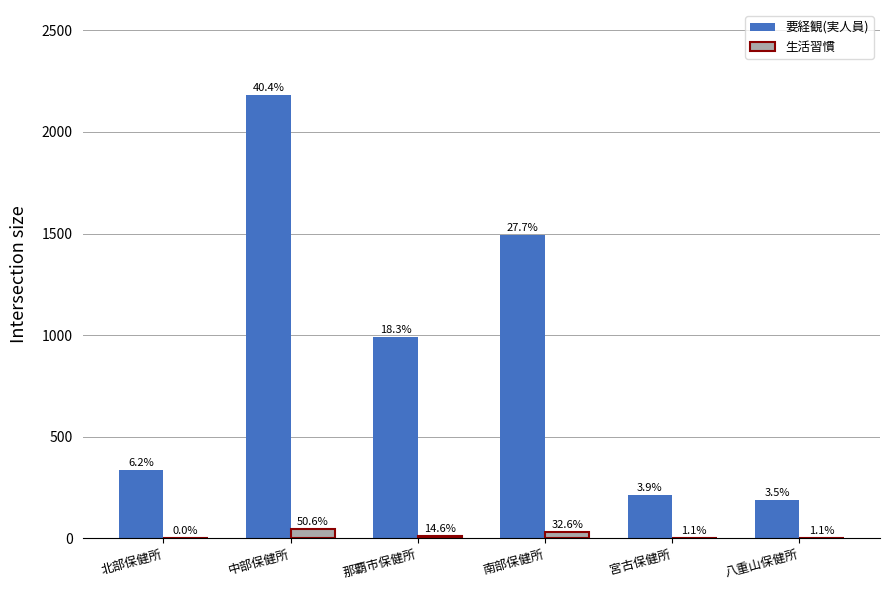

Is it true that 生活習慣 equals 9 at 中部保健所?

False